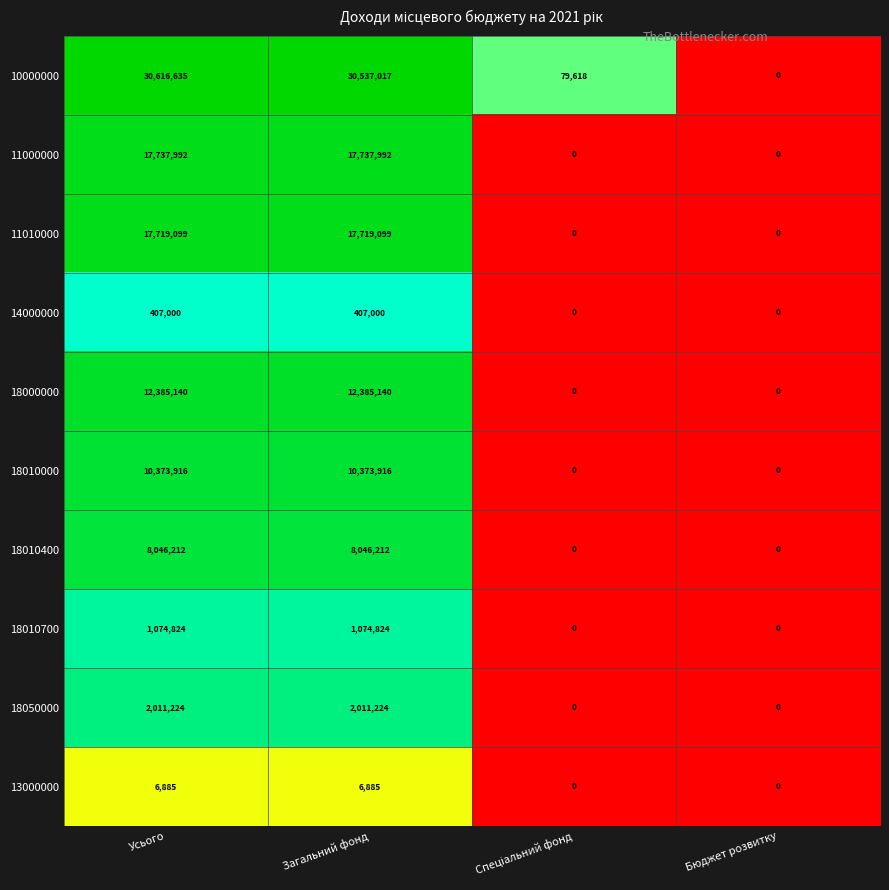

What is the difference between the second highest and minimum values in the 11000000 series?

17737992